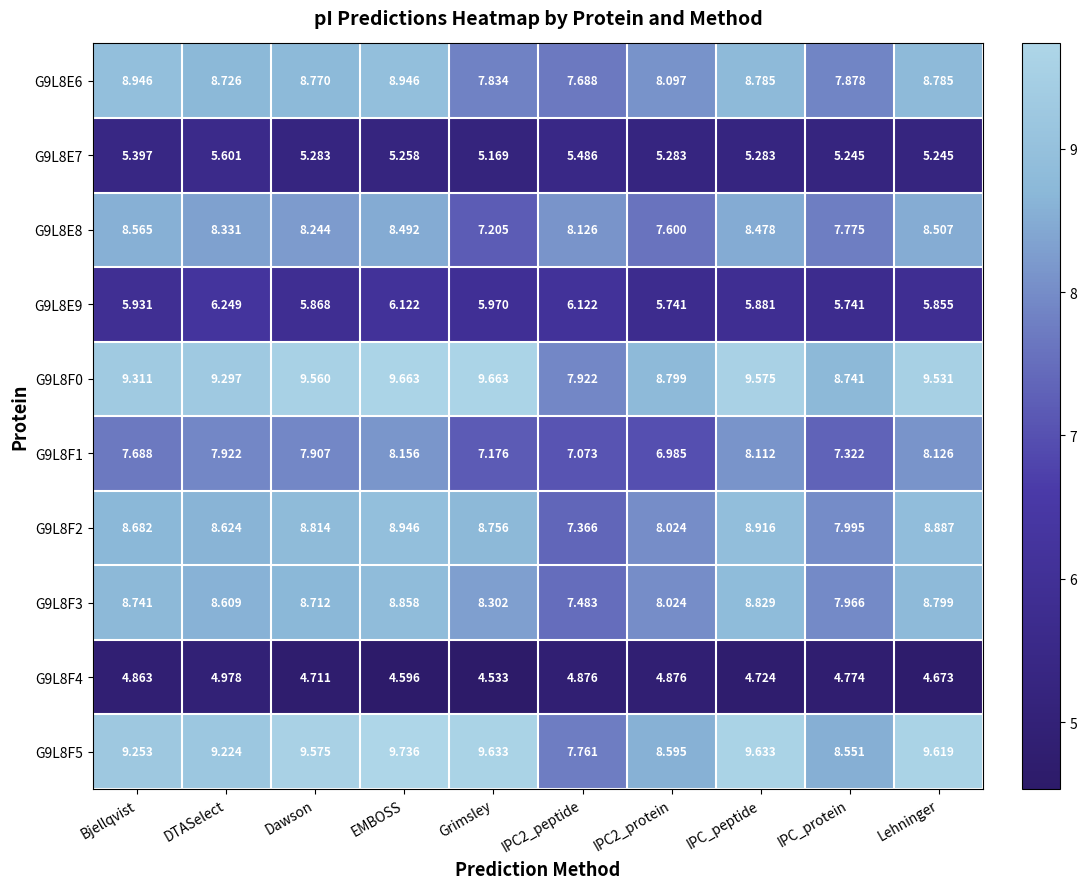

At which label does G9L8F3 first exceed 8?

Bjellqvist